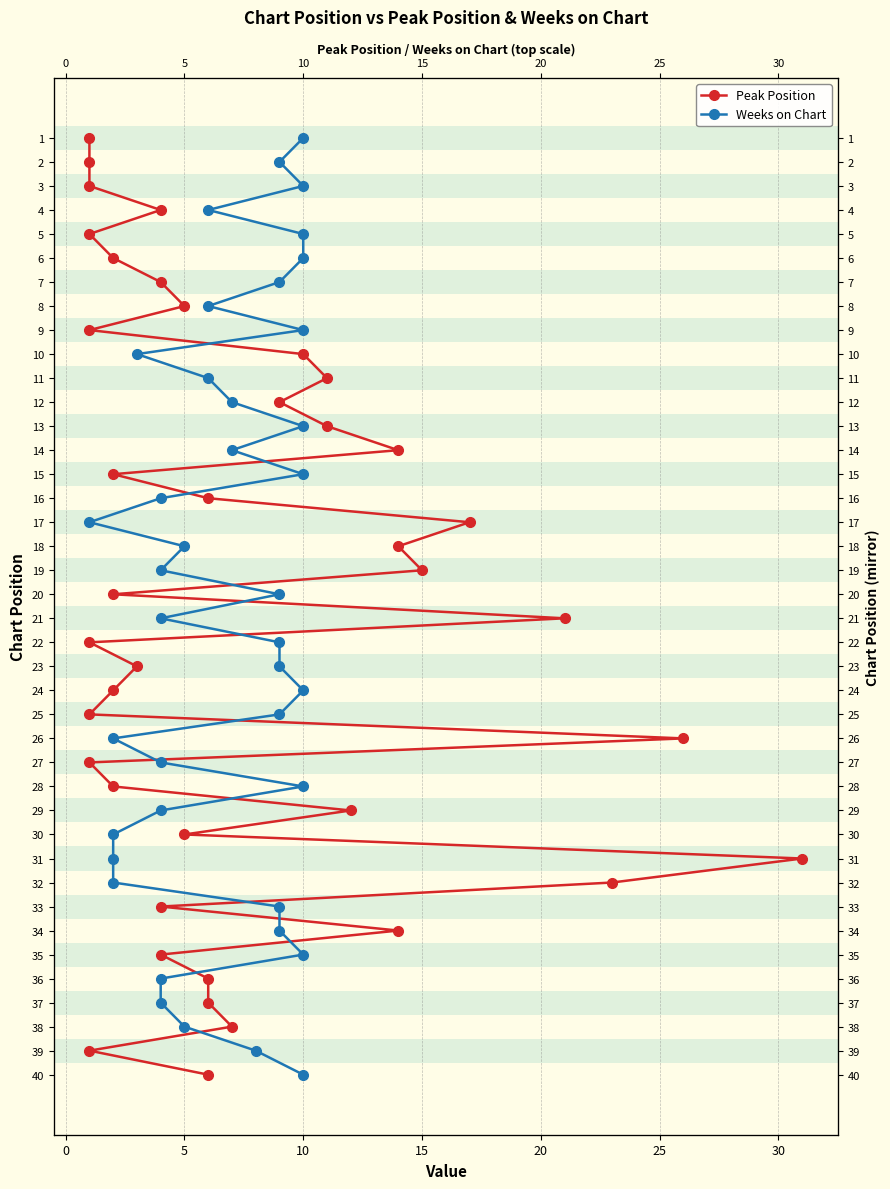

True or false: Peak Position and Weeks on Chart intersect in this chart.

False